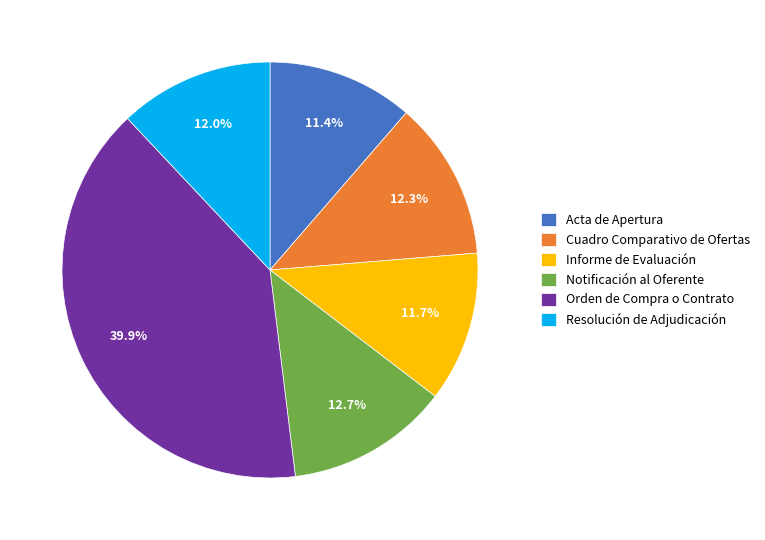

How much of the chart is everything except Orden de Compra o Contrato?

60.1%